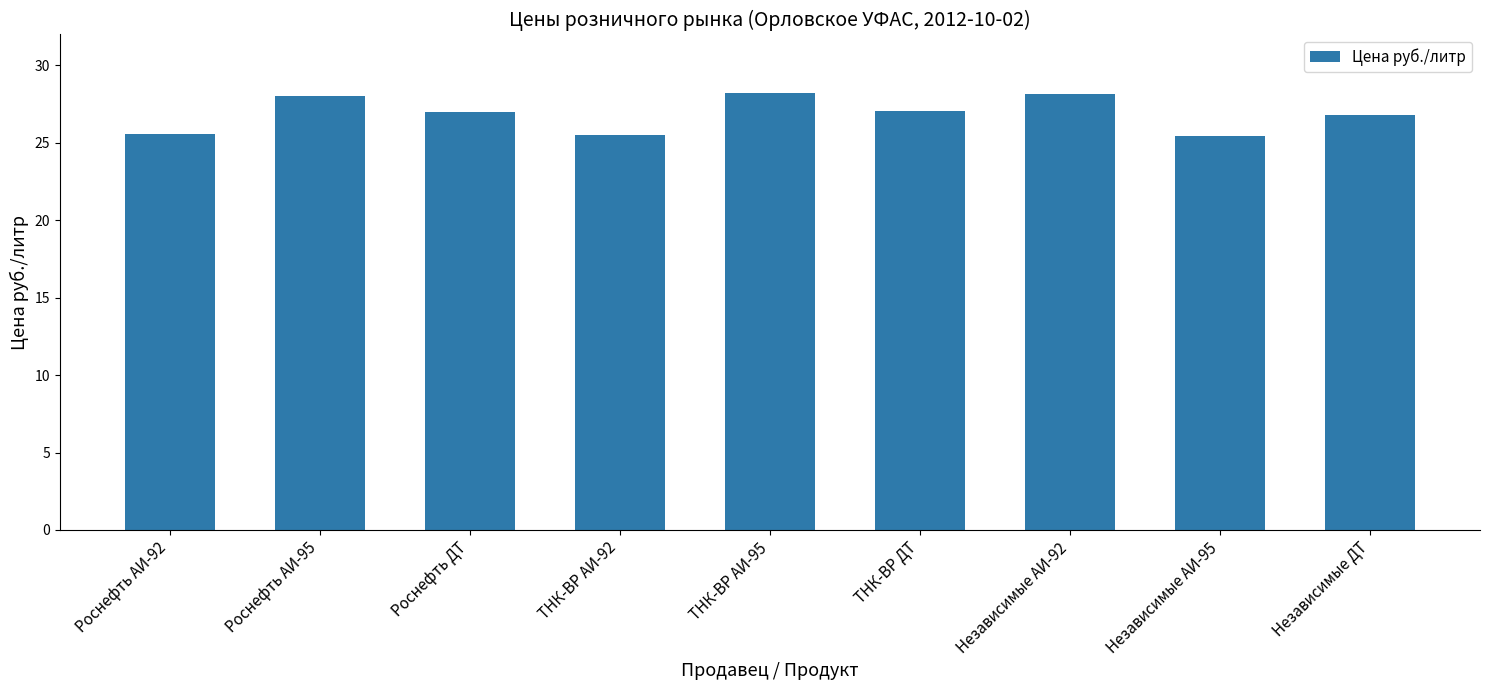

Does the chart contain any negative values?

No